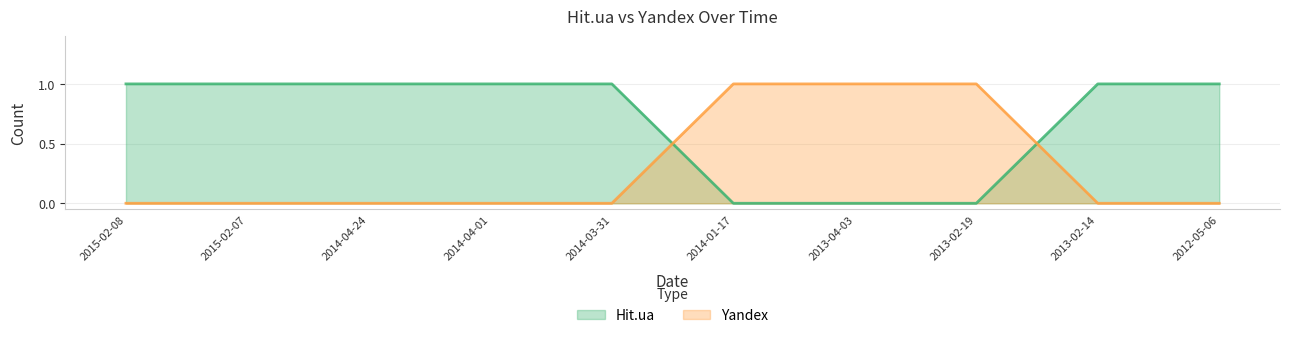

How many distinct data groups are displayed?

2